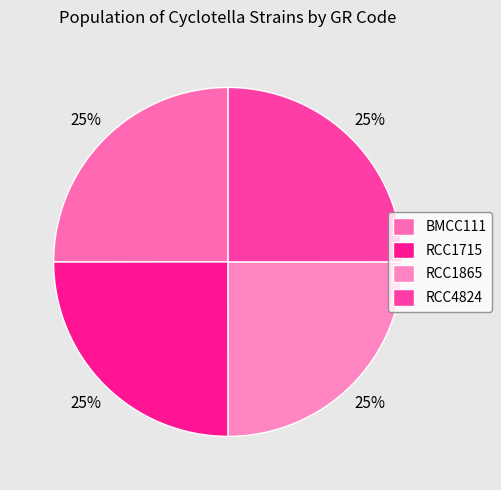

The BMCC111 slice represents 31% of the pie. True or false?

False